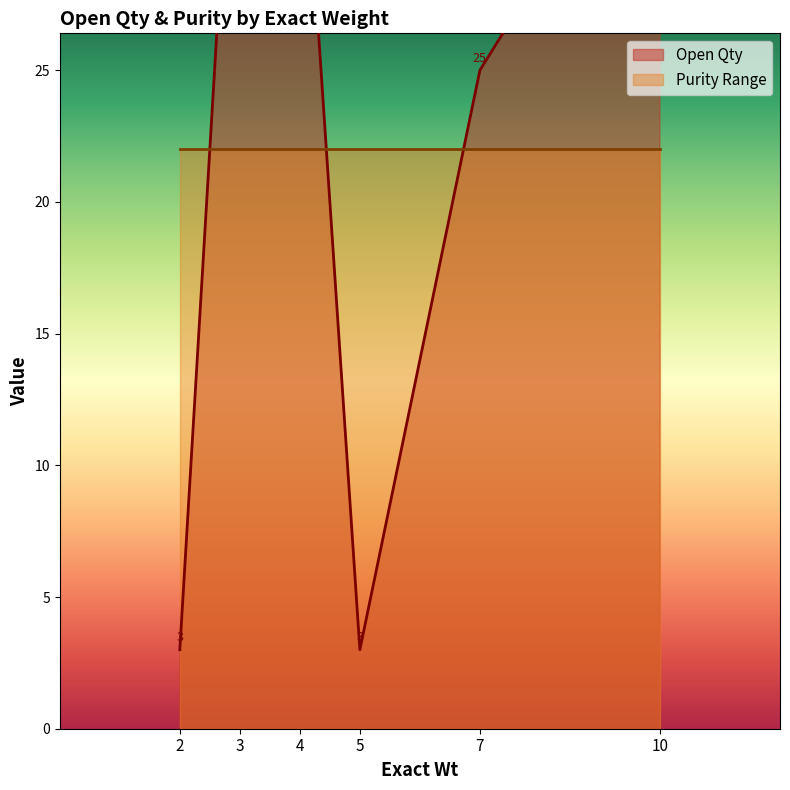

What is the total value across all series at 3?

24